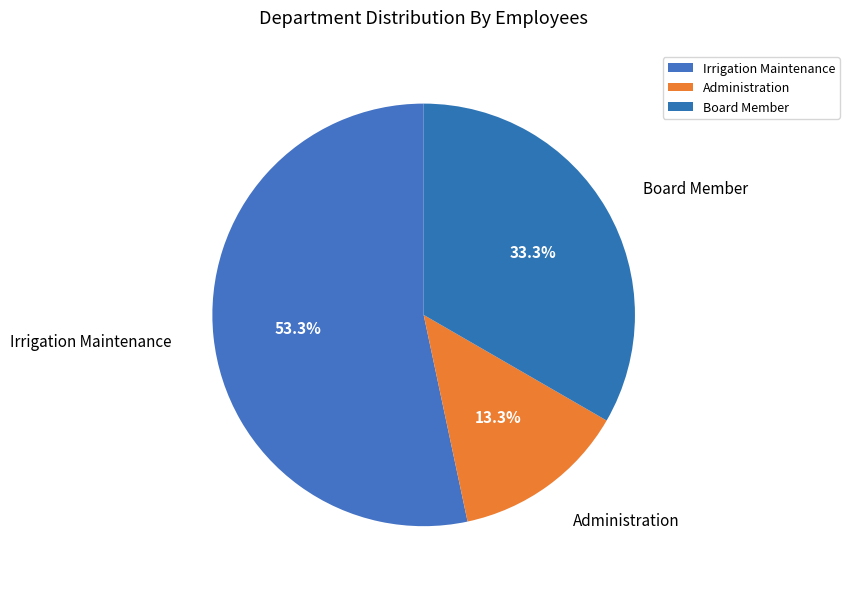

Between Board Member and Irrigation Maintenance, which is larger?

Irrigation Maintenance